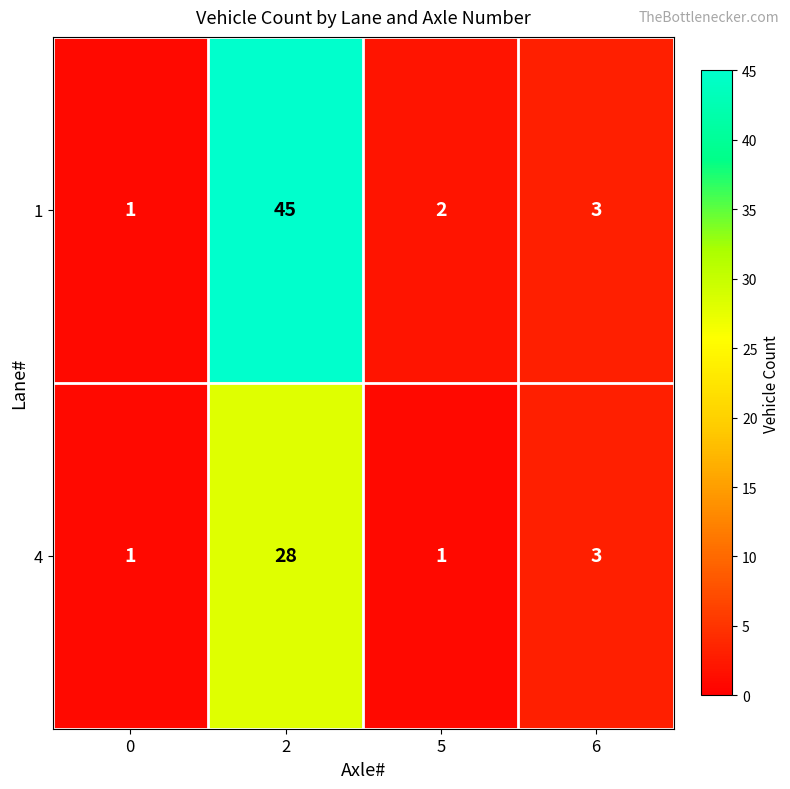

What is the maximum value for 4?

28